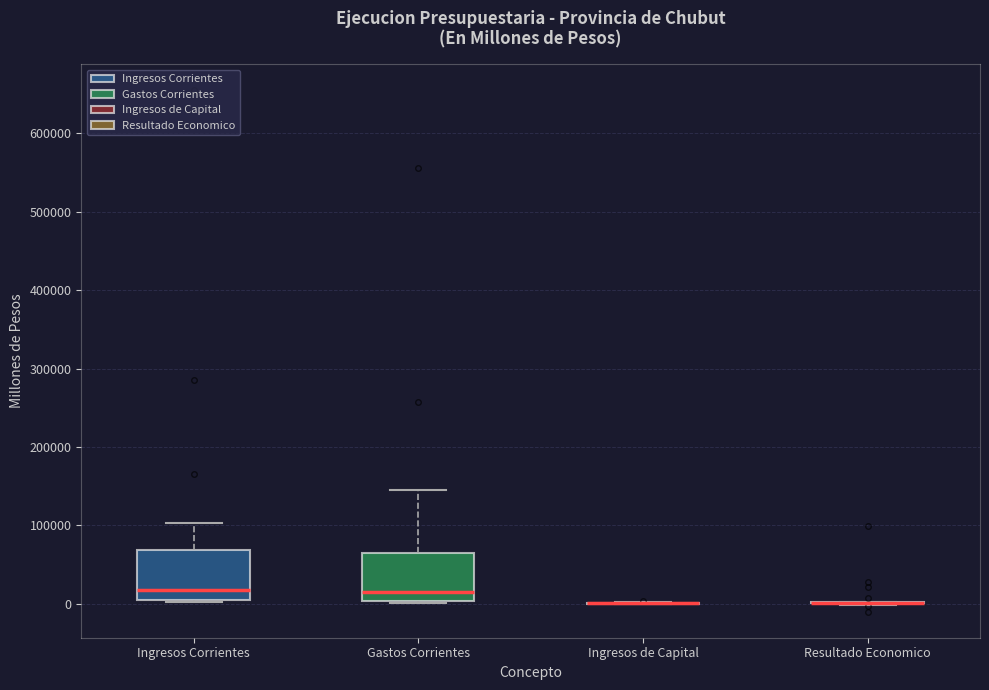

Reading left to right, read every box against the y-axis: the position of its median line, the range the box covers, and the ends of its whiskers. The values are not printed on the chart, so give them approximately, as read against the axis.

Ingresos Corrientes: median 20000, box 10000 to 70000, whiskers 0 to 100000
Gastos Corrientes: median 20000, box 0 to 70000, whiskers 0 to 140000
Ingresos de Capital: box collapsed to a line at 0, whiskers 0 to 0
Resultado Economico: box collapsed to a line at 0, whiskers 0 to 0